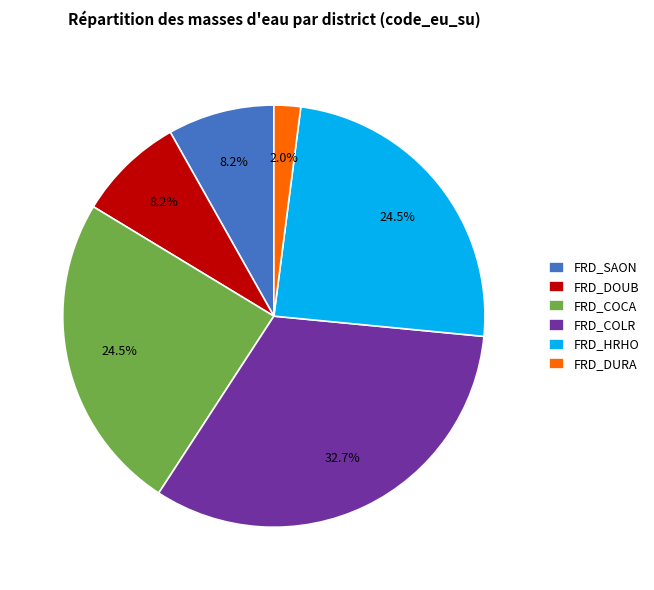

What portion of the pie excludes FRD_SAON?

91.8%